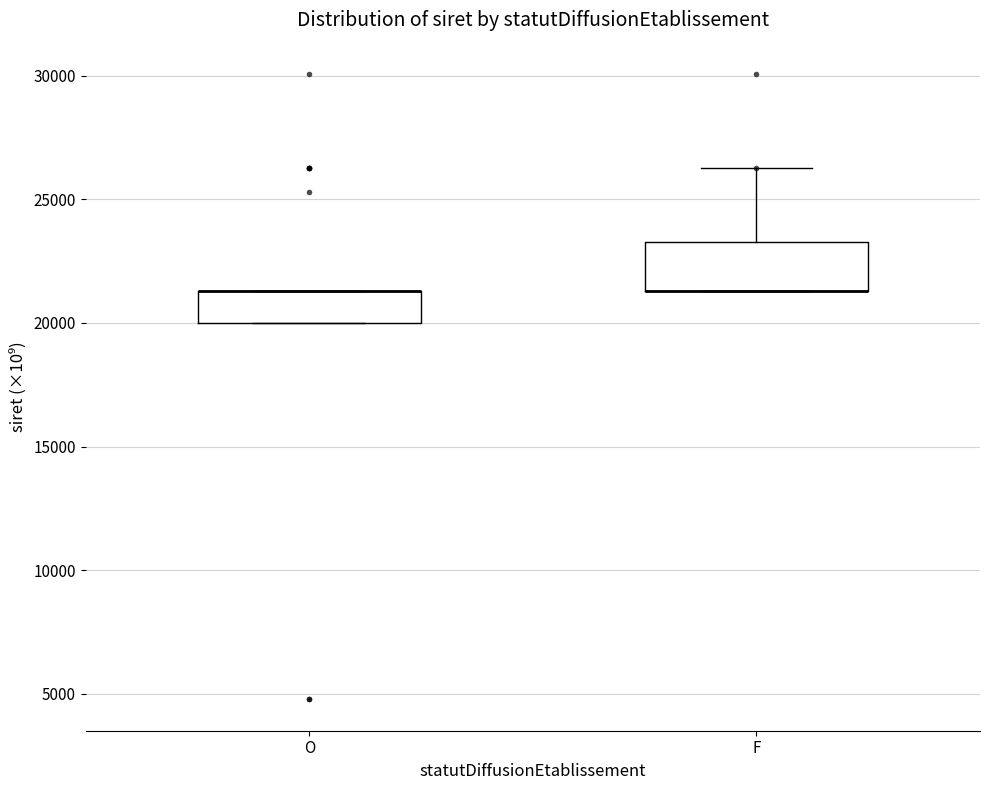

Reading left to right, transcribe this box plot: for each box, give where its median line is, the range the box spans, and where its two whiskers end, as read against the y-axis. The values are not printed on the chart, so give them approximately, as read against the axis.

O: median 21500 (drawn on the box's upper edge), box 20000 to 21500, whiskers 20000 to 21500
F: median 21500 (drawn on the box's lower edge), box 21500 to 23500, whiskers 21500 to 26500